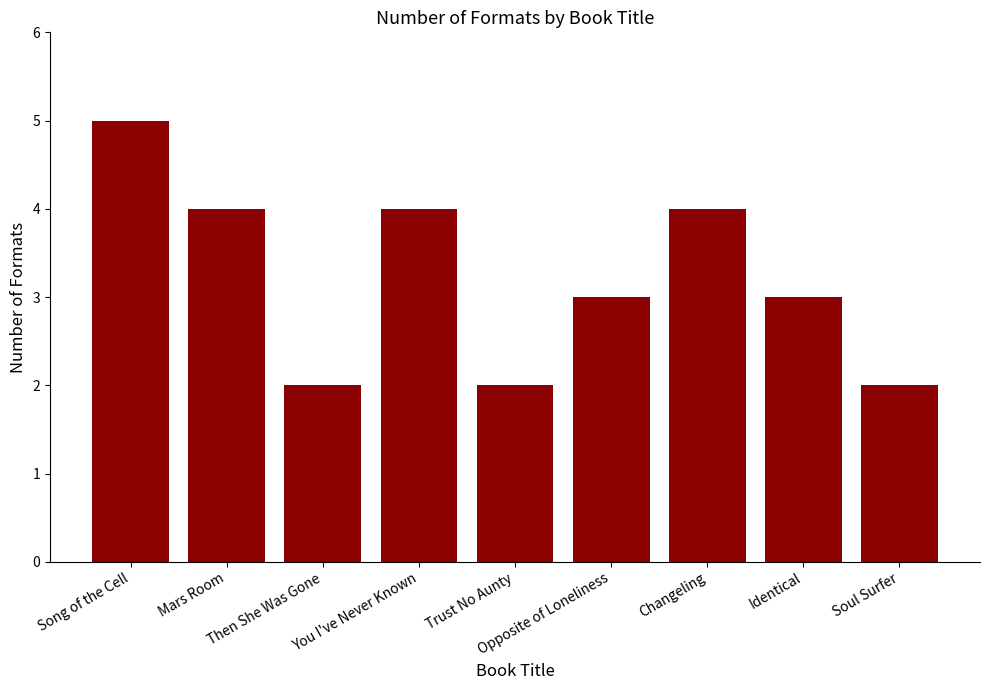

What is the average value?

3